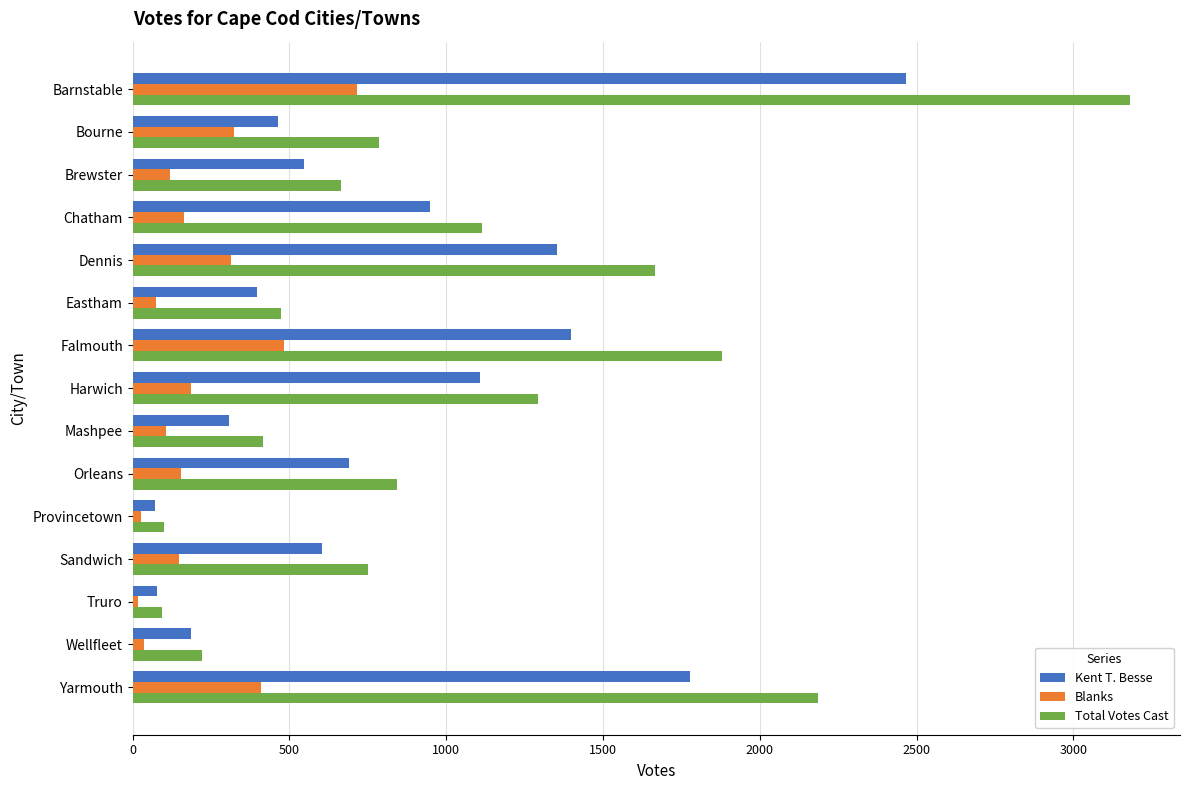

The Total Votes Cast series shows 666 at Brewster. True or false?

True